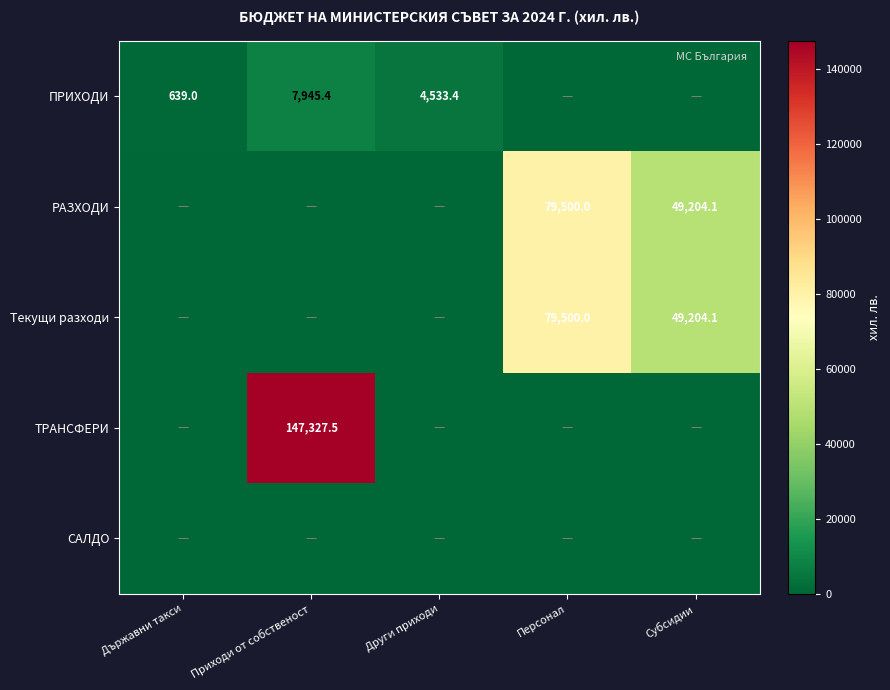

The ПРИХОДИ series shows 4533.4 at Други приходи. True or false?

True